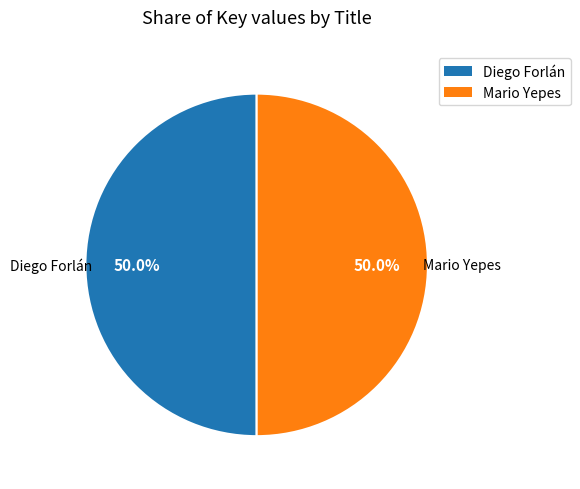

Is it true that Diego Forlán is 36% of the pie?

False